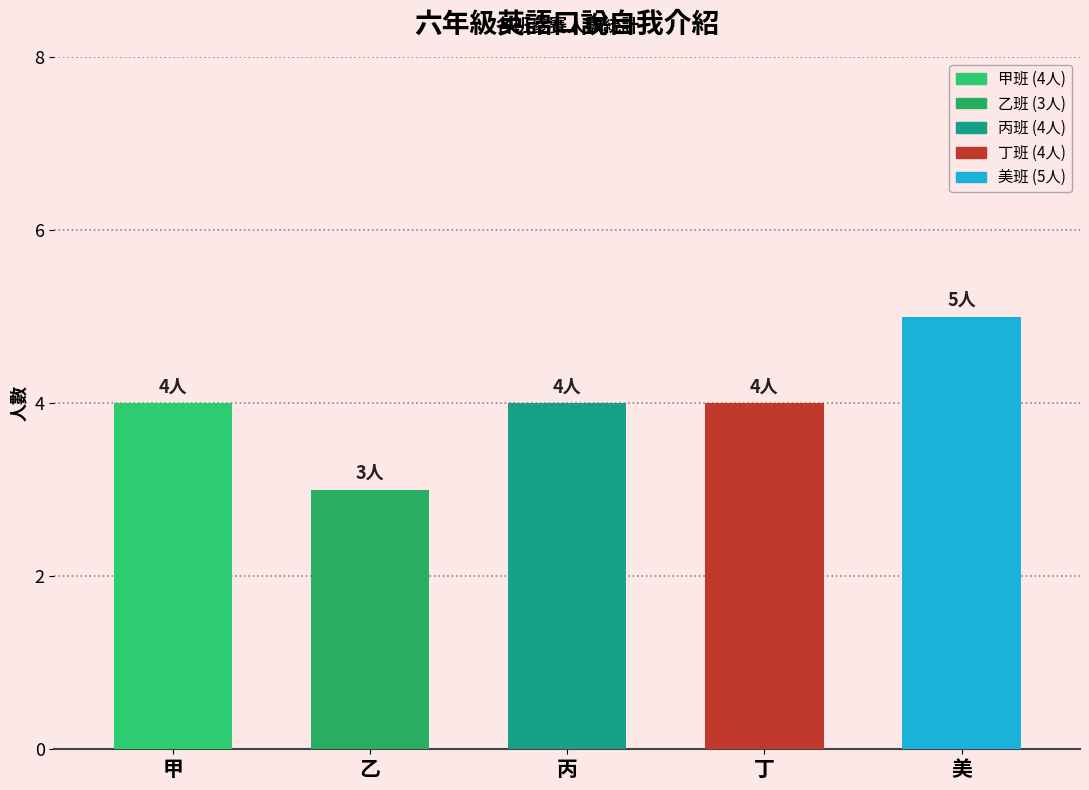

What is the label of the 1st bar from the left?

甲